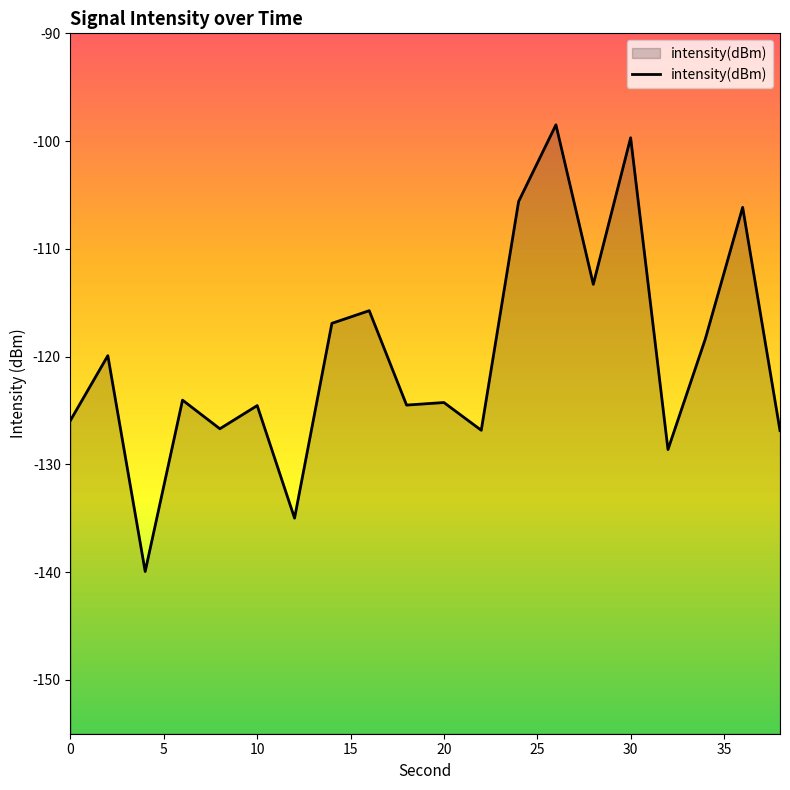

What is the difference between the maximum and minimum values?

41.5